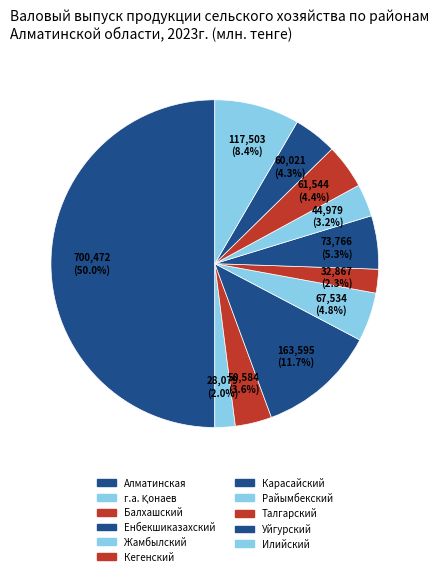

What percentage is NOT represented by Карасайский?

94.7%